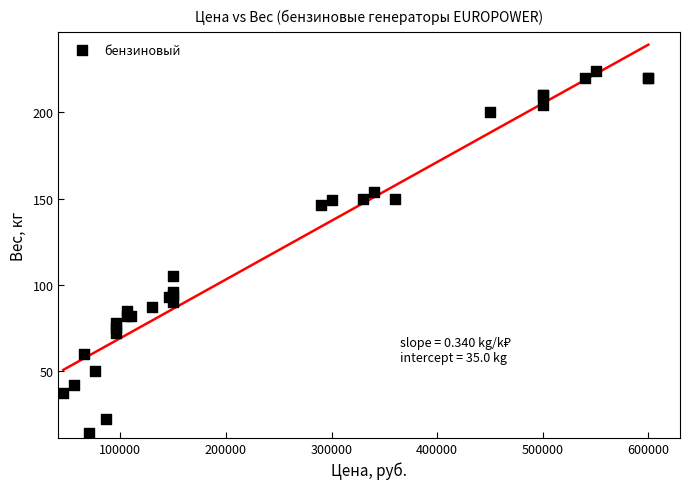

What Y value in the scatter plot is closest to 119?

105